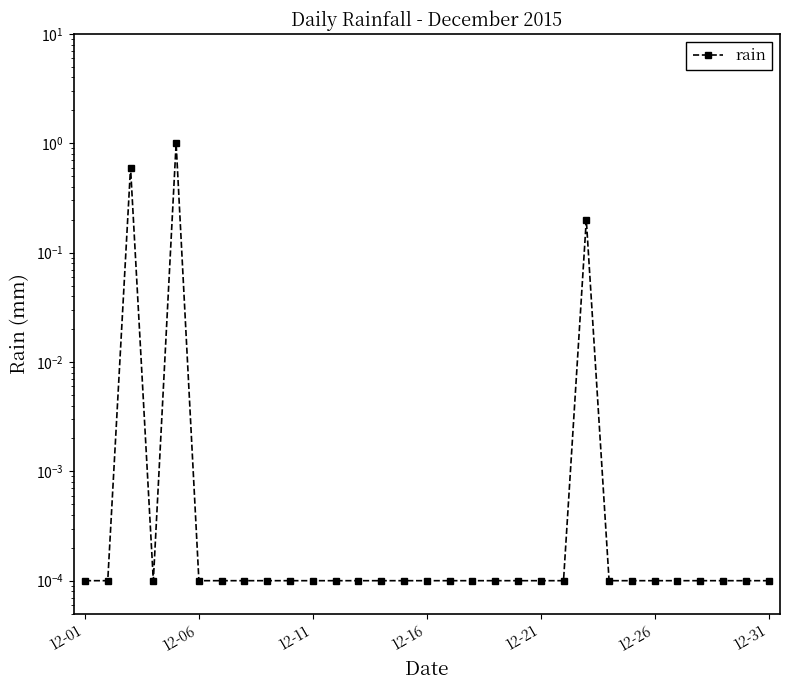

Reading left to right, transcribe all the data shown in this chart.

0.0	0.0	0.6	0.0	1.0	0.0	0.0	0.0	0.0	0.0	0.0	0.0	0.0	0.0	0.0	0.0	0.0	0.0	0.0	0.0	0.0	0.0	0.2	0.0	0.0	0.0	0.0	0.0	0.0	0.0	0.0